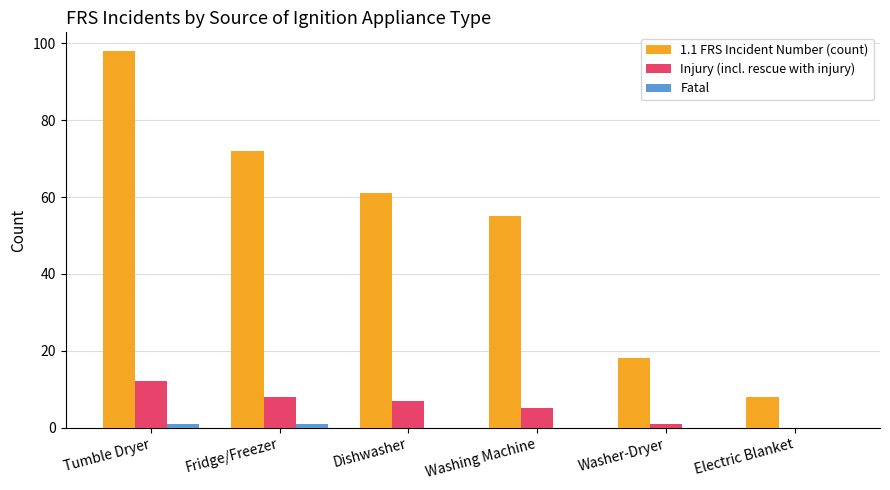

At which category is the sum across all series the highest?

Tumble Dryer